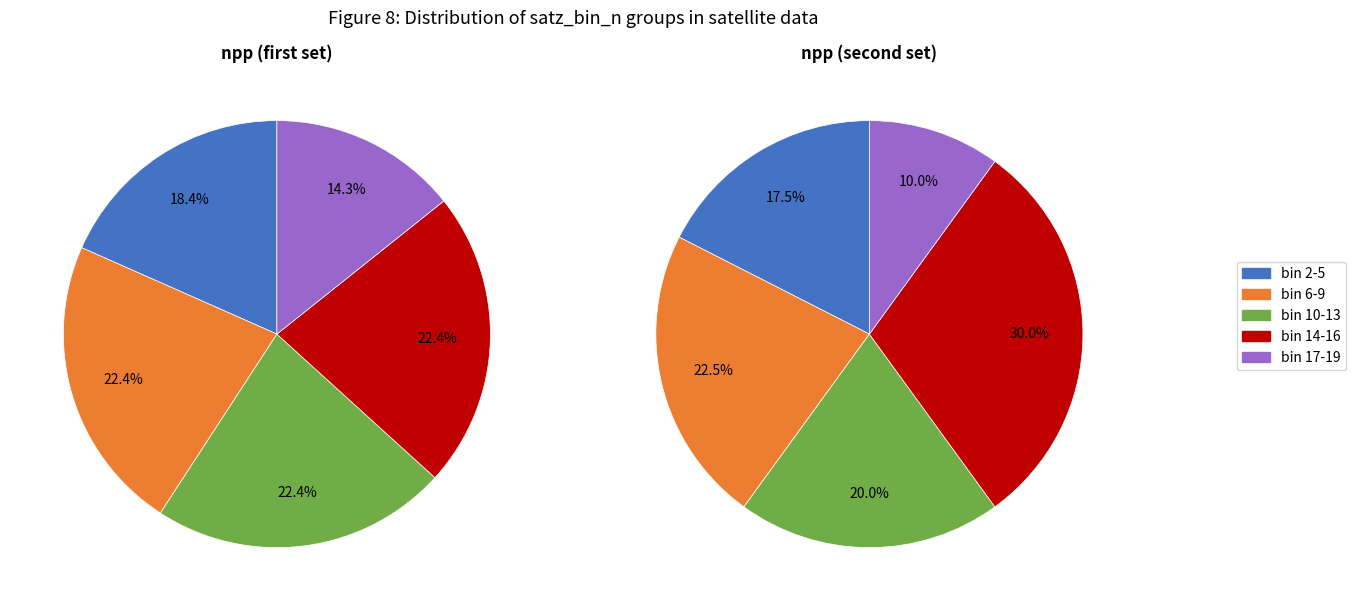

Is 0 the majority of the pie?

No